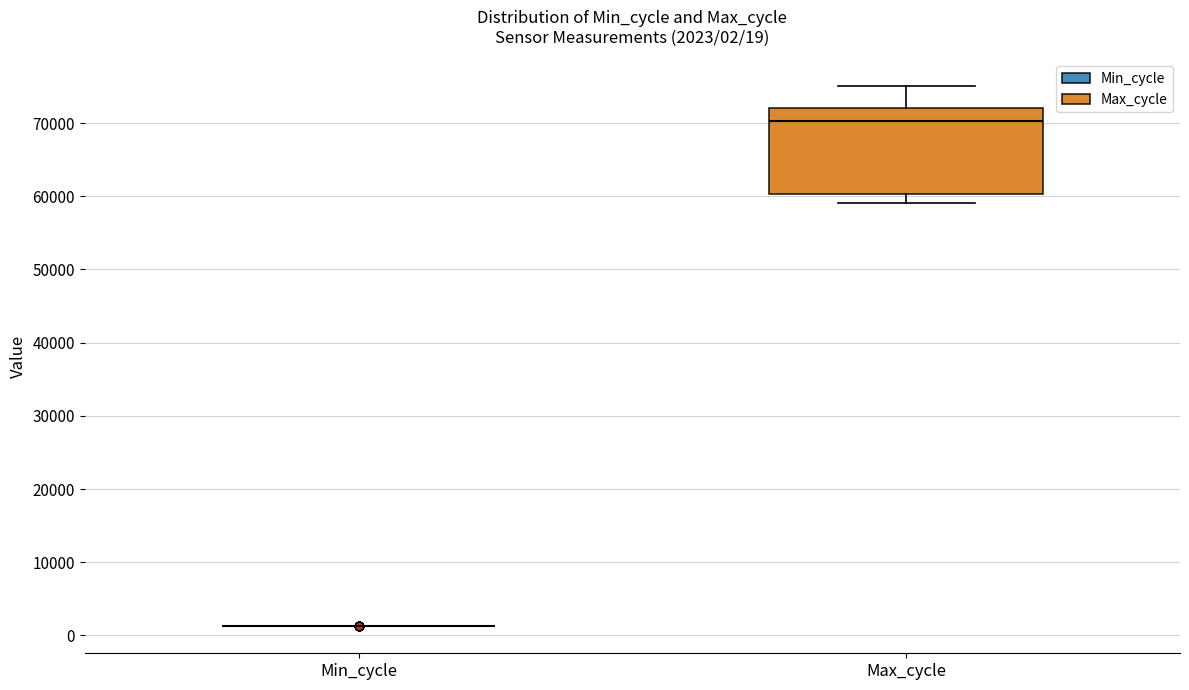

Which box is the tallest, from its lower edge to its upper edge?

Max_cycle